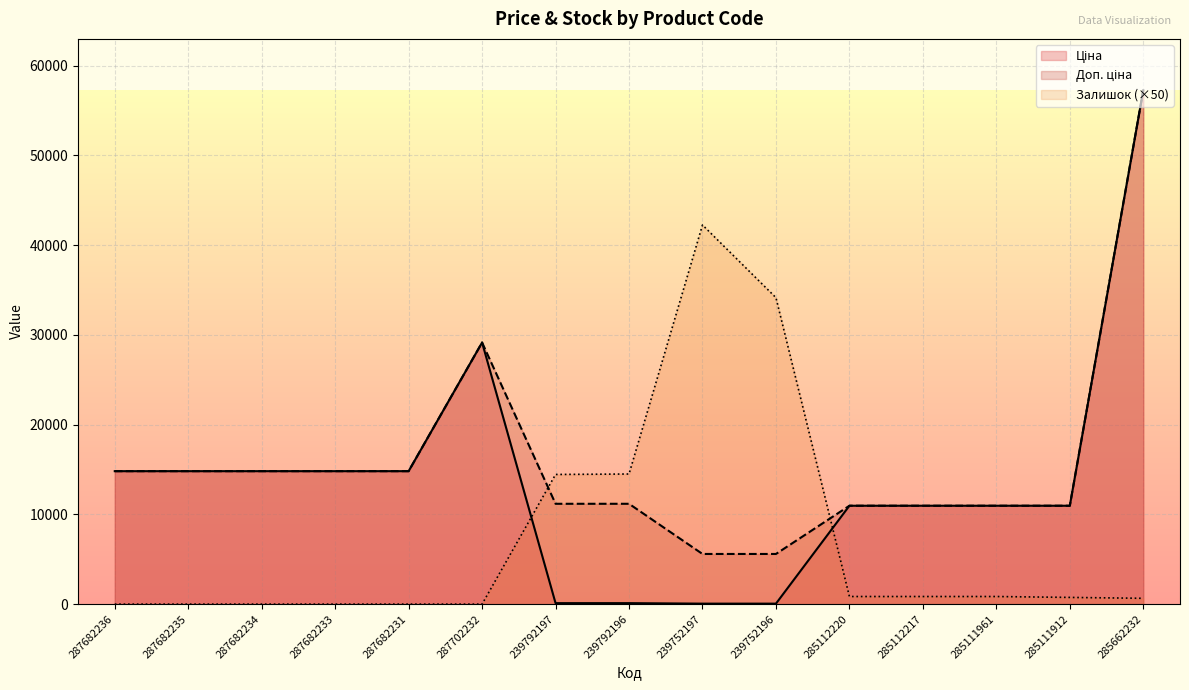

At which category is the sum across all series the highest?

285662232